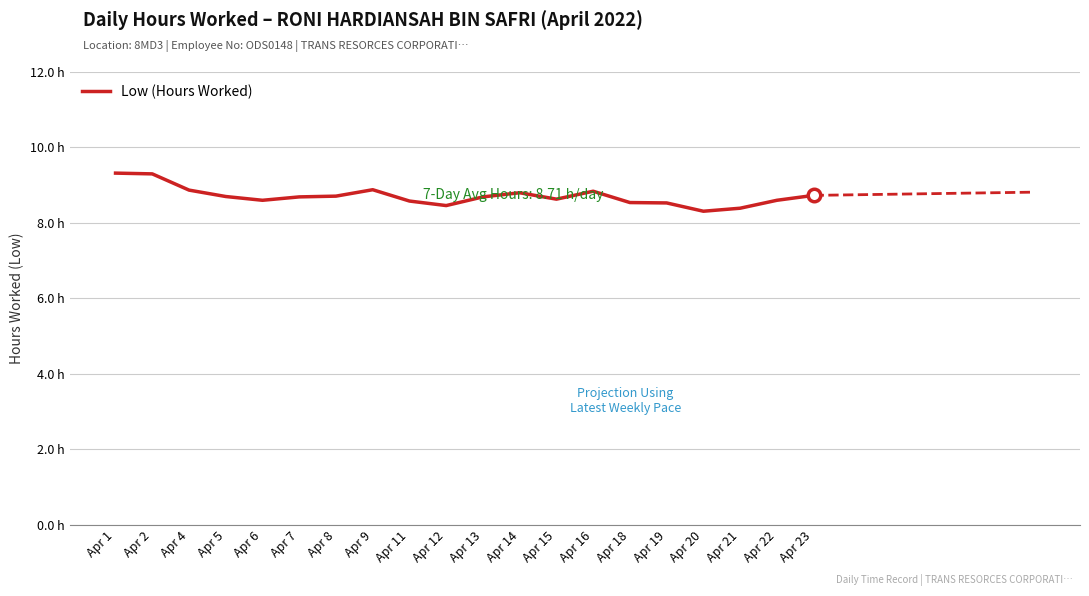

How many values are between 8 and 9?

18